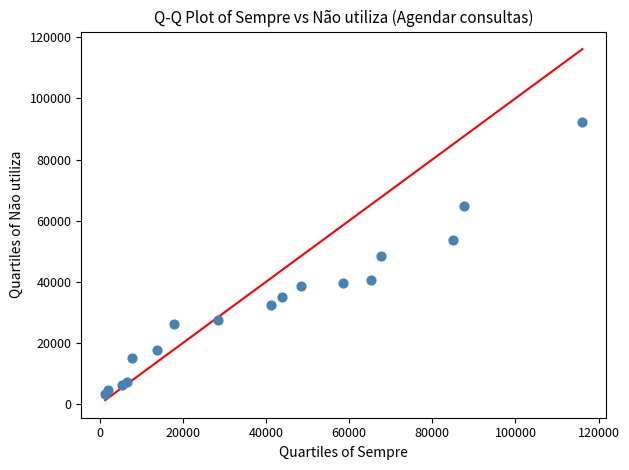

What is the range of X values (max minus min)?

114831